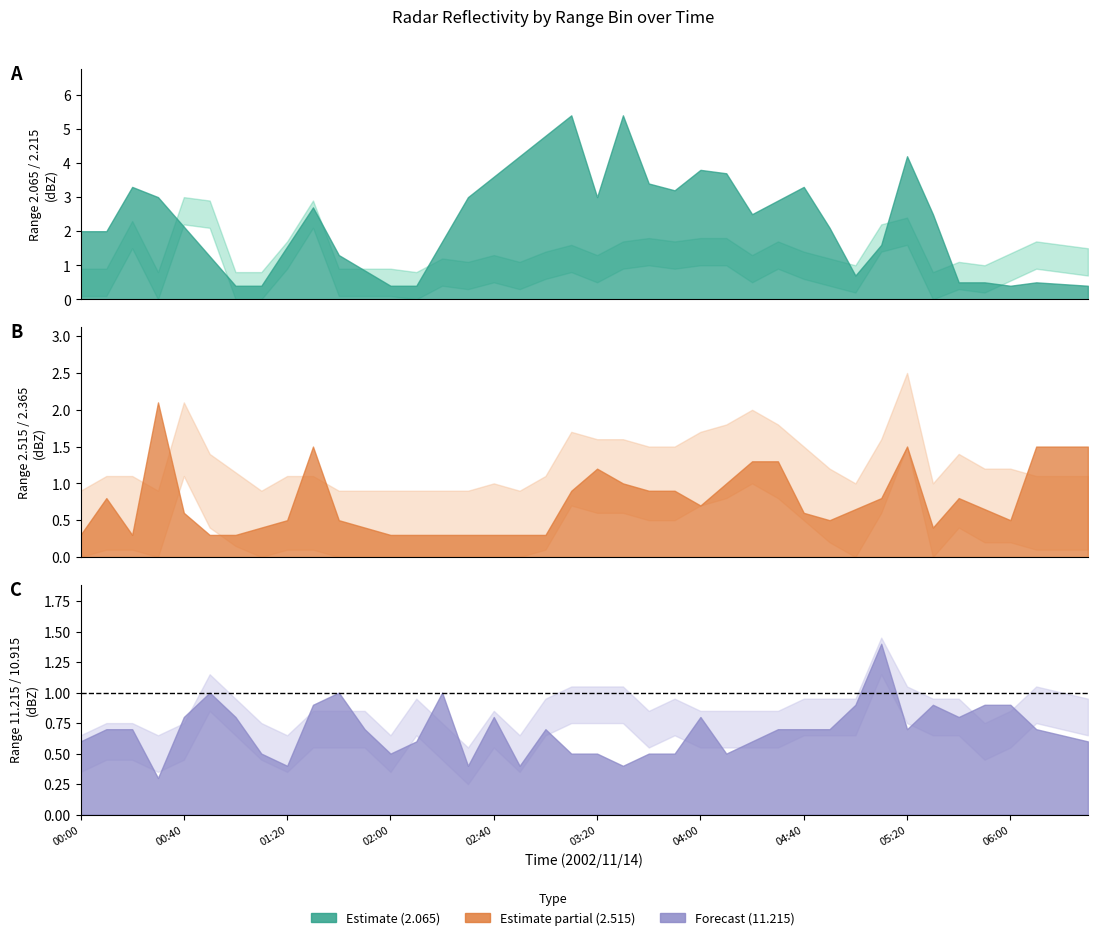

What is the label of the 29th point from the right?

2002/11/14 01:50